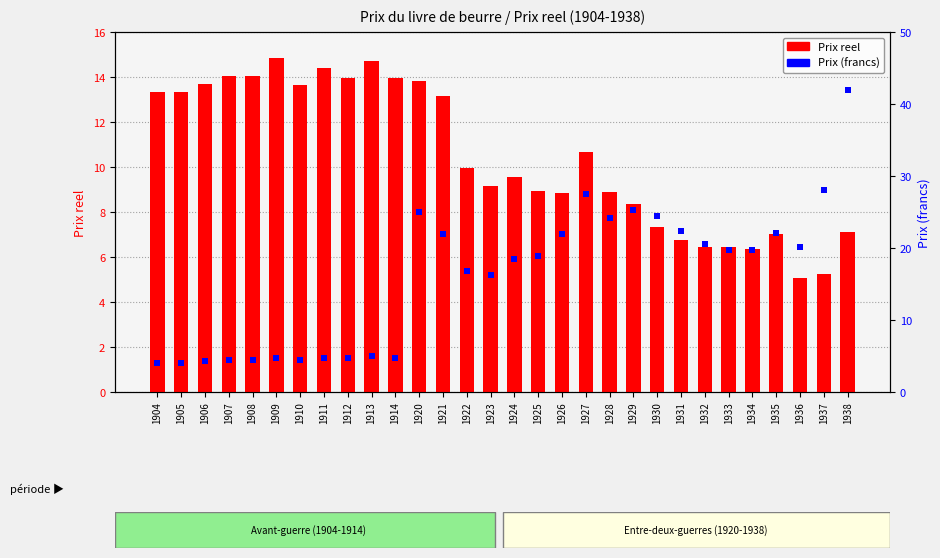

At which category is the sum across all series the highest?

1938